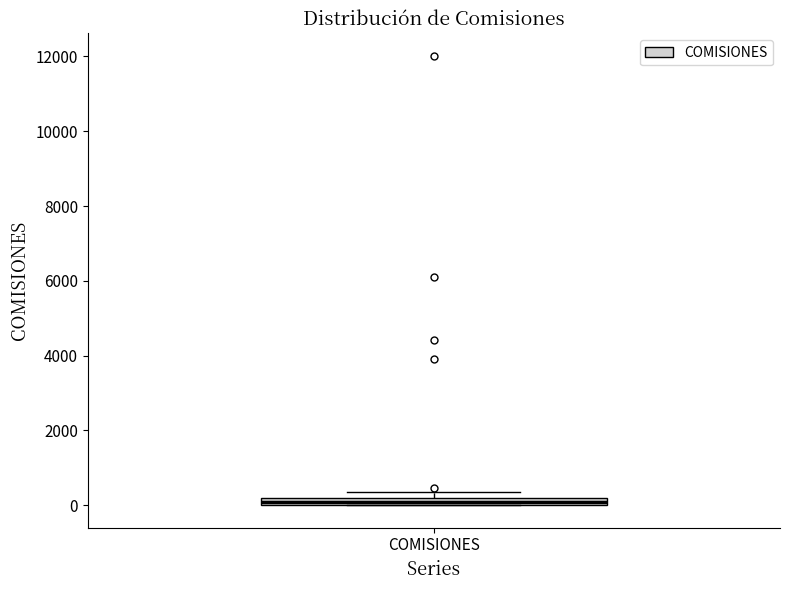

Where is the upper edge of the box for COMISIONES on the y-axis? The values are not printed on the chart, so give them approximately, as read against the axis.

200